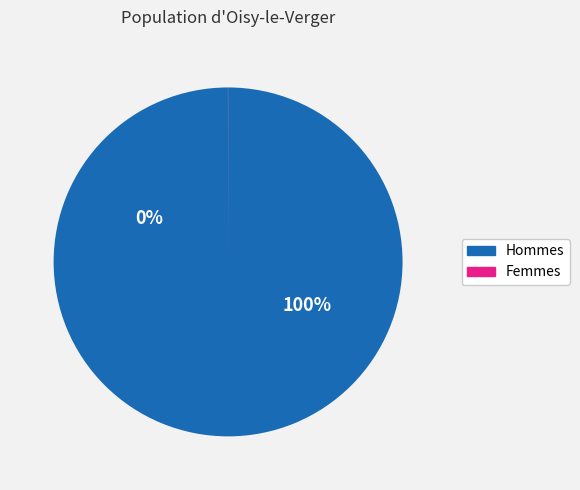

True or false: NIKO PRASETIA GINTING accounts for 86% of the total.

False